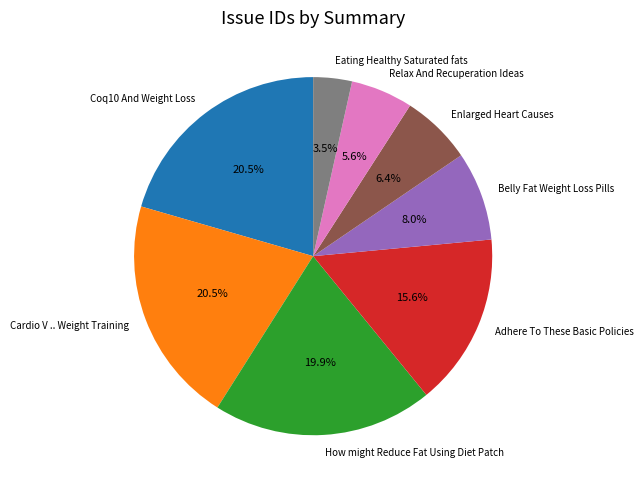

Does Relax And Recuperation Ideas represent more than half of the total?

No